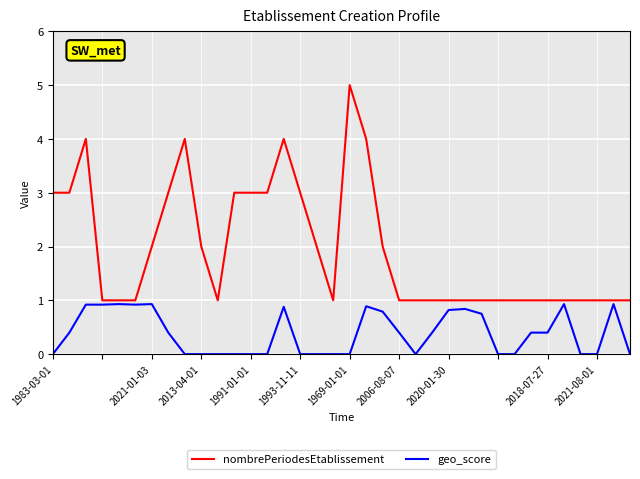

What is the maximum value shown in the chart?

5.0